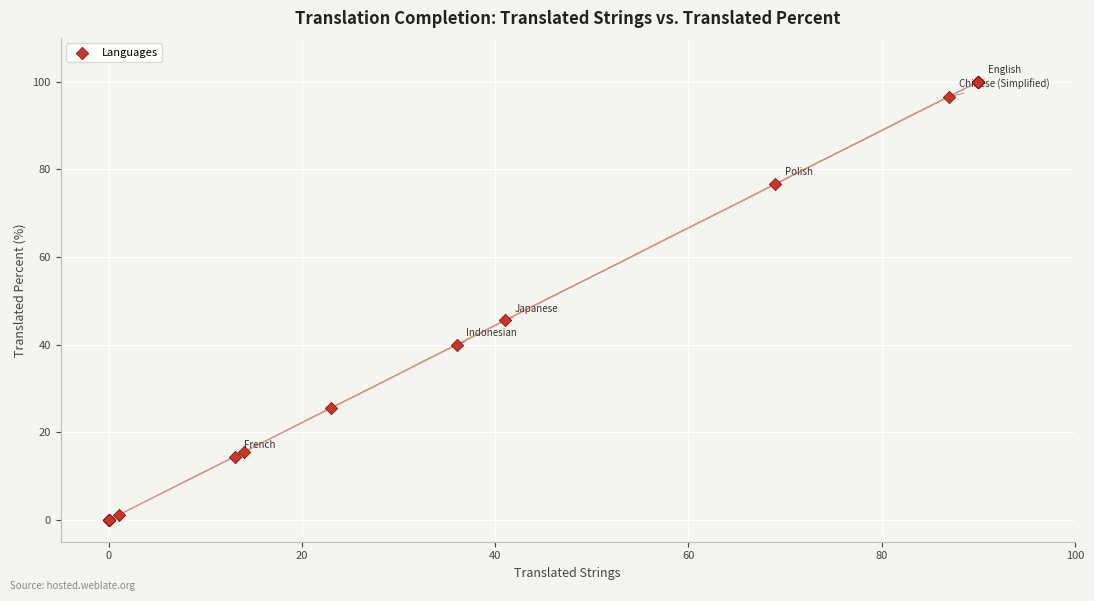

What Y value in the scatter plot is closest to 50?

45.5